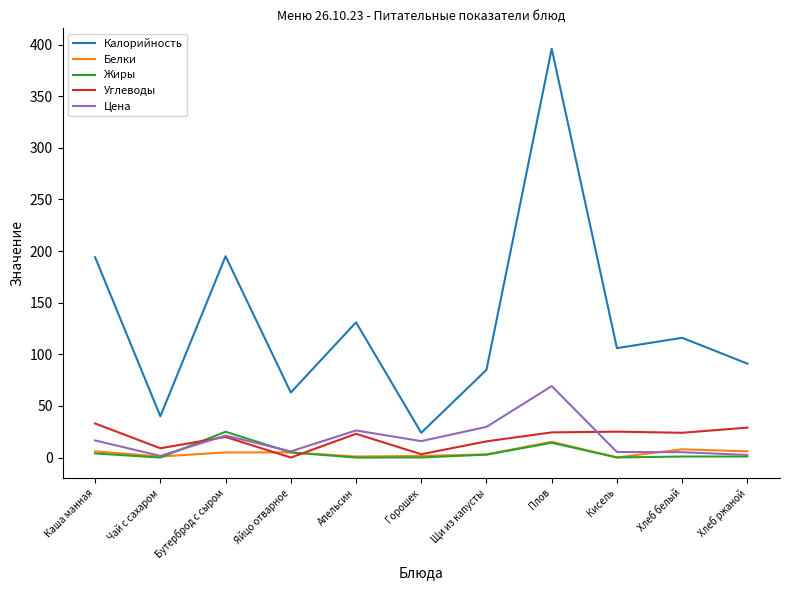

True or false: Белки has a value of 1.0 at Чай с сахаром.

True